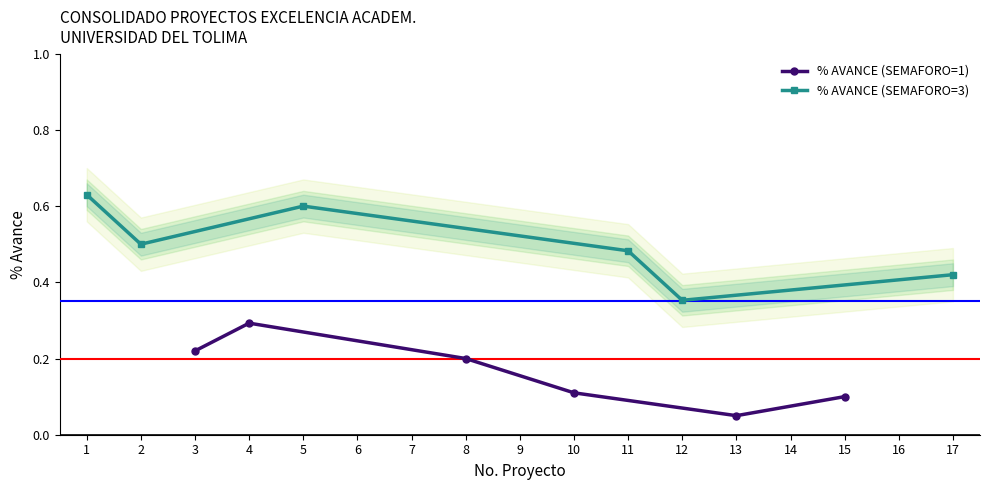

What is the value of the % AVANCE (SEMAFORO=1) point at the 2nd from the left?

0.3